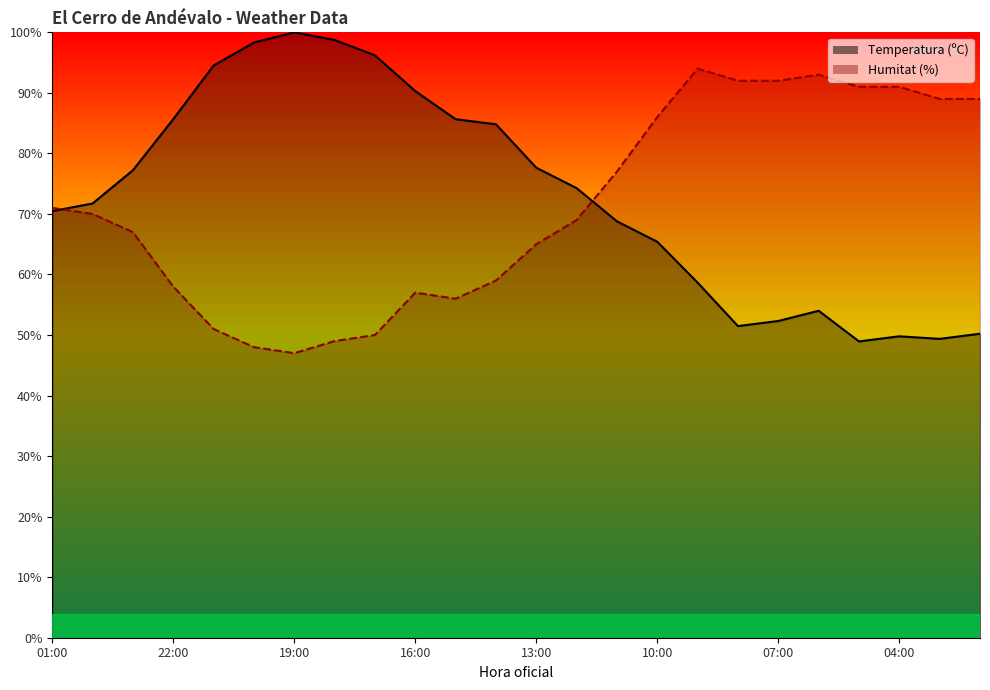

What is the label of the 2nd point from the left?

00:00